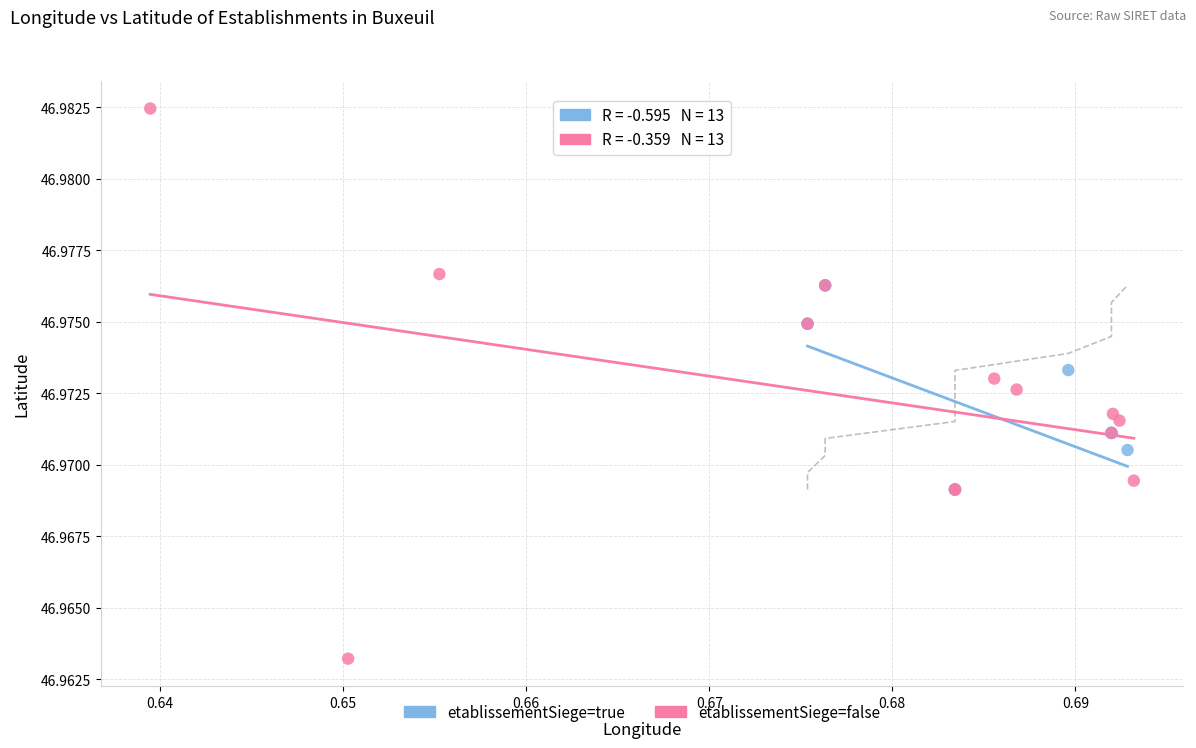

Which series contains the highest Y value?

etablissementSiege=false